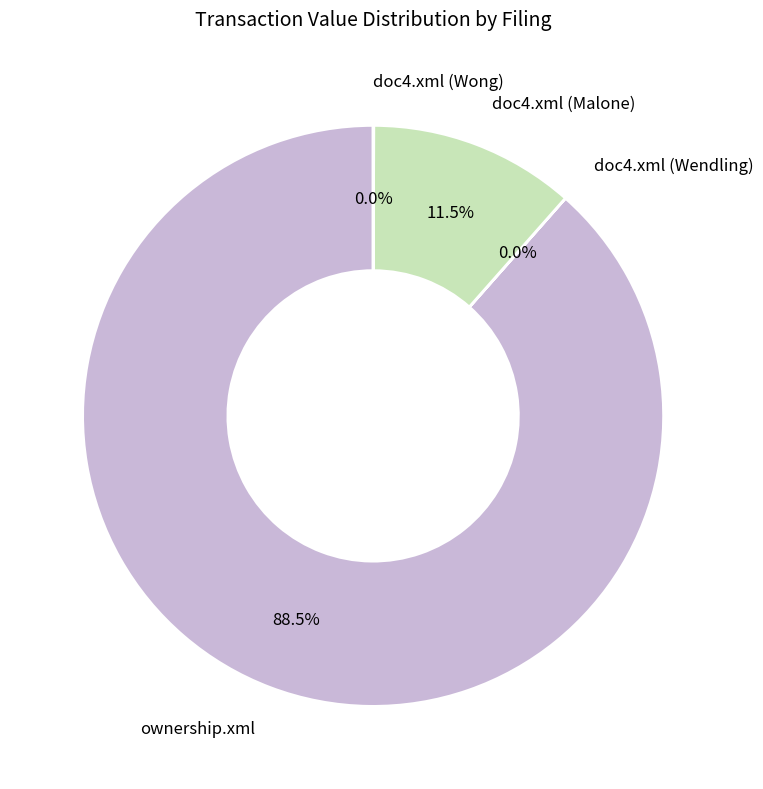

Combined, what portion of the pie is doc4.xml (Malone) and ownership.xml?

100.0%